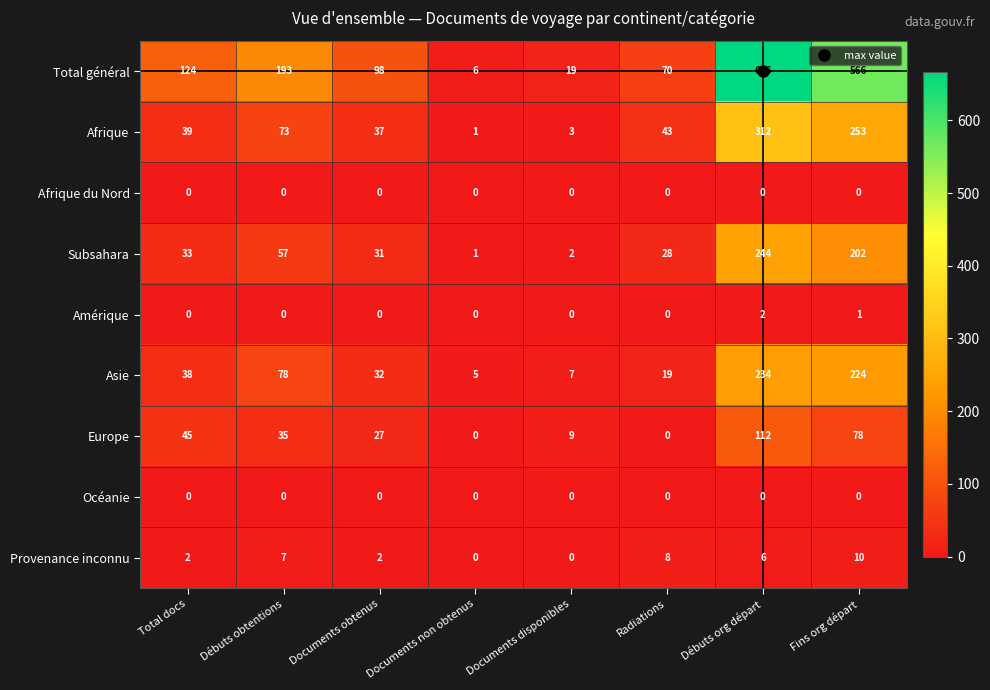

What is the highest value of the Europe series?

112